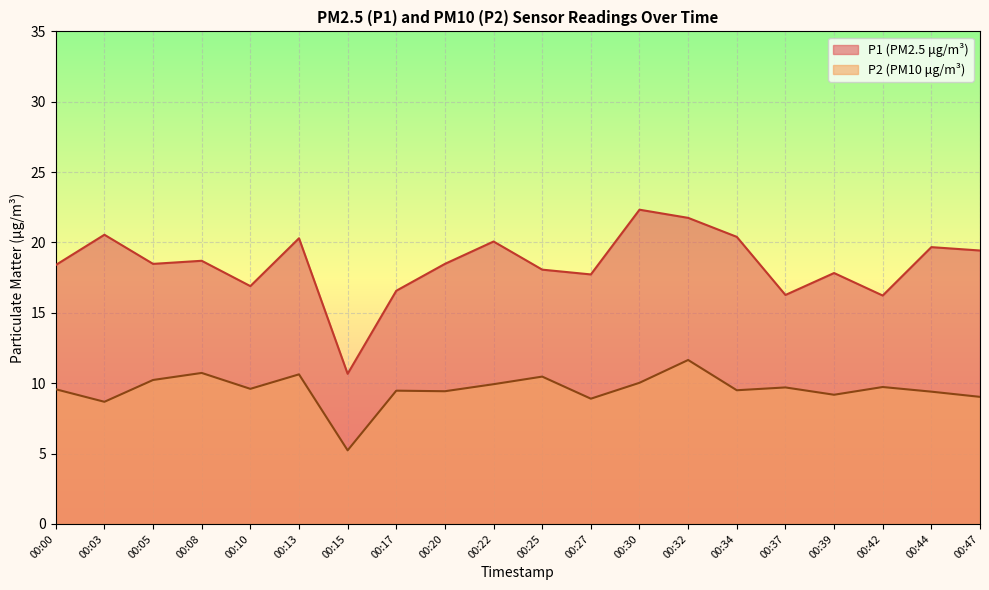

Which series changed the most between 00:05 and 00:27?

P2 (PM10 μg/m³)